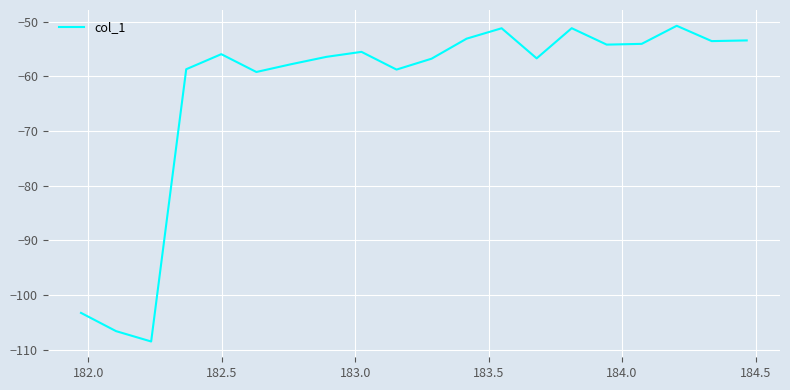

What is the minimum value shown in the chart?

-108.5